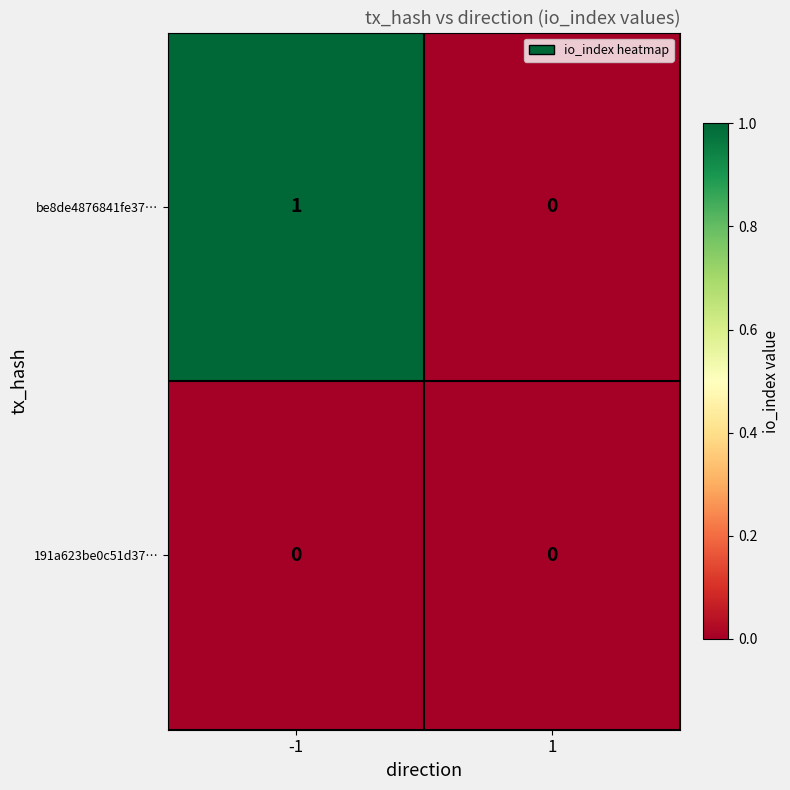

Reading left to right, transcribe all the data shown in this chart.

be8de4876841fe37…: 1	0
191a623be0c51d37…: 0	0